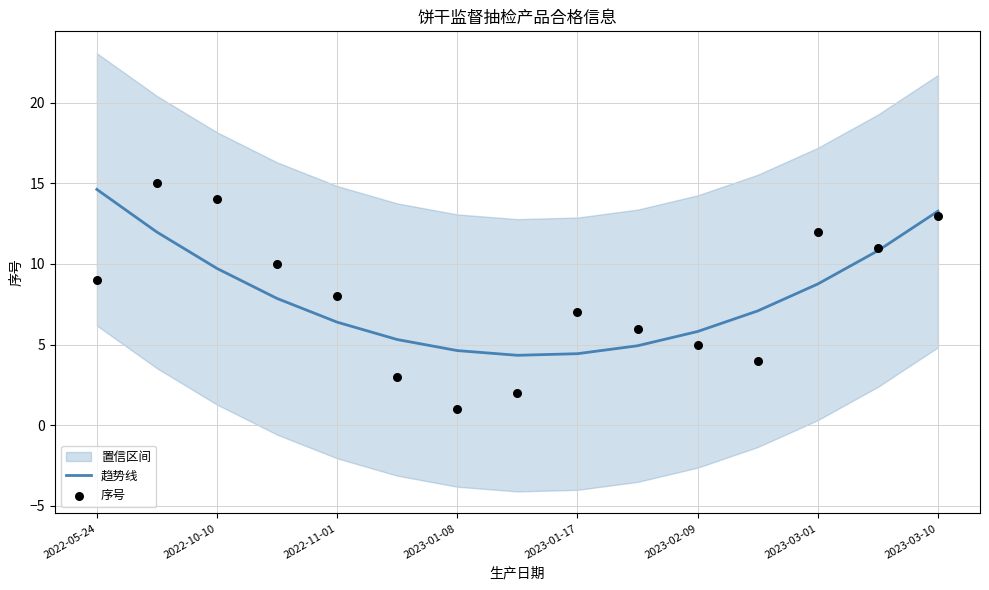

What are all the series names shown in the legend?

趋势线, 序号